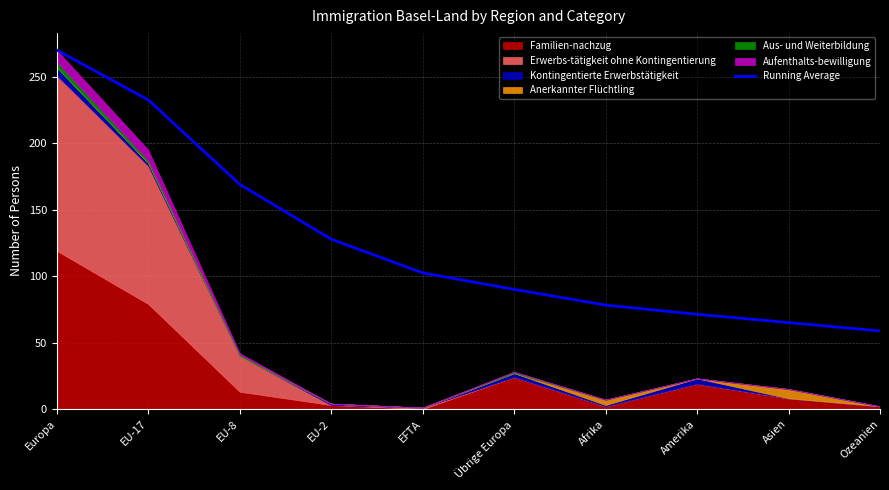

What is the change in value from EU-17 to Afrika?

-154.4